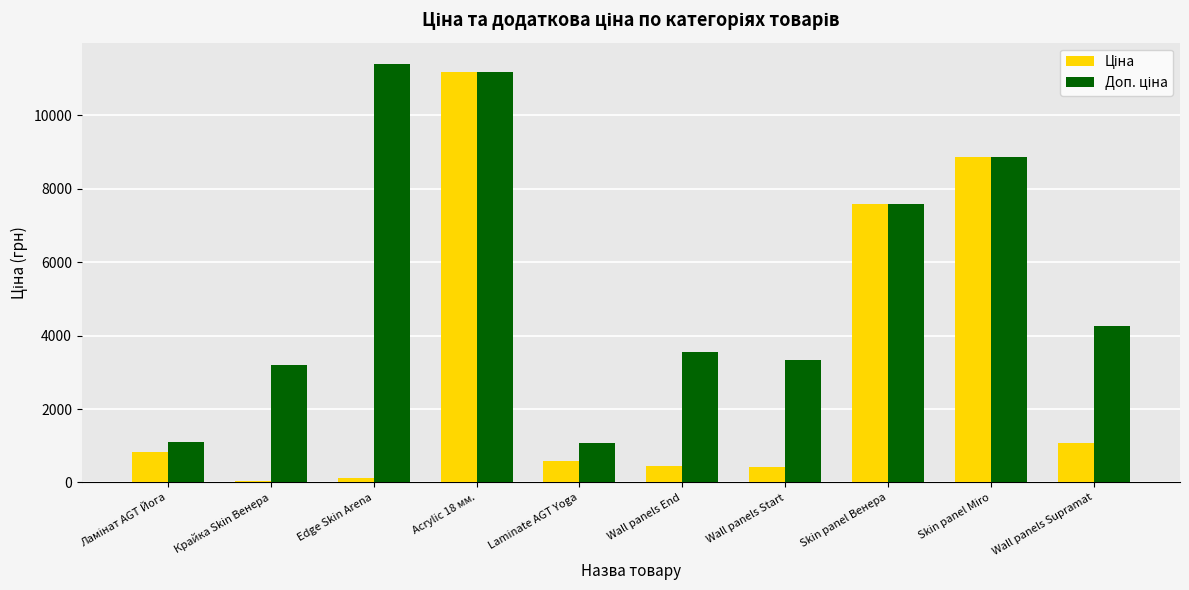

At which category is the sum across all series the highest?

Acrylic 18 мм.